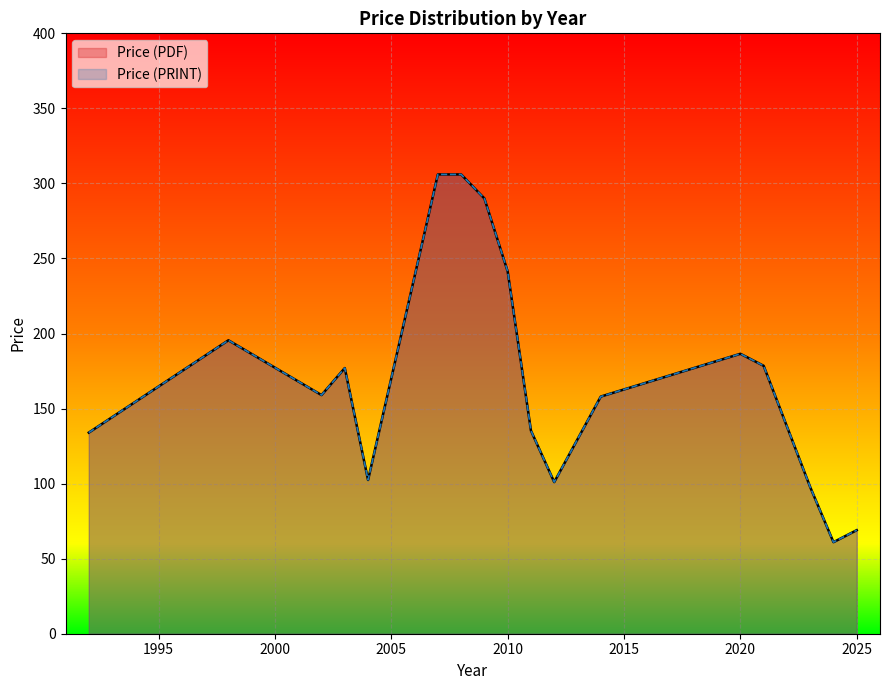

At how many categories does at least one series exceed 153?

14